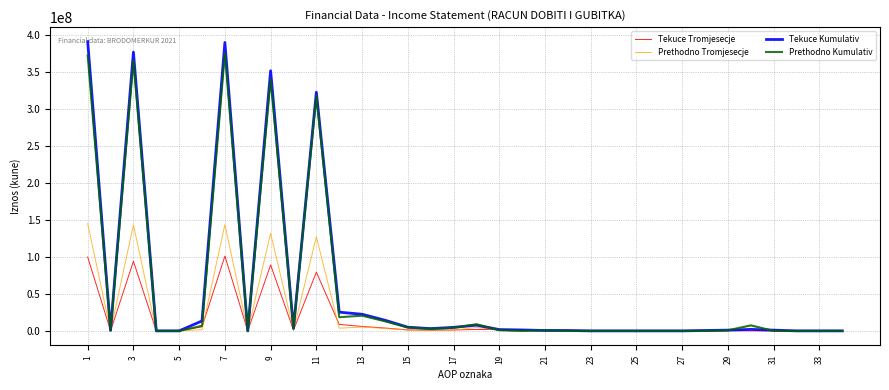

What is the highest value of the Prethodno Tromjesecje series?

144944253